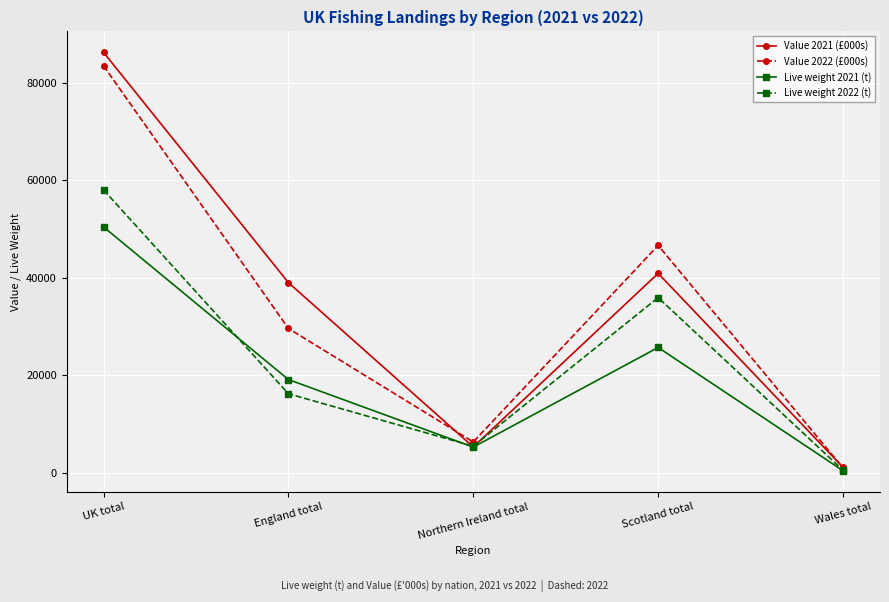

What is the value of the Value 2021 (£000s) point at the 4th from the left?

40913.9